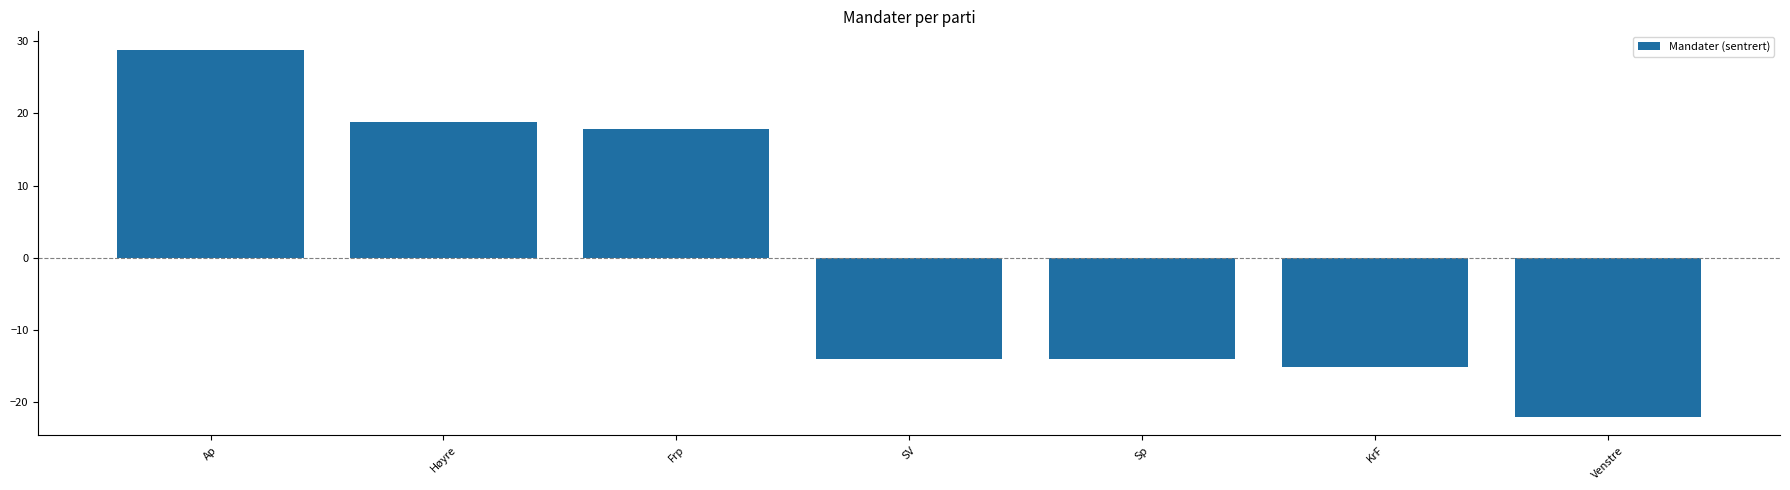

What is the difference between the values at KrF and Sp?

1.0